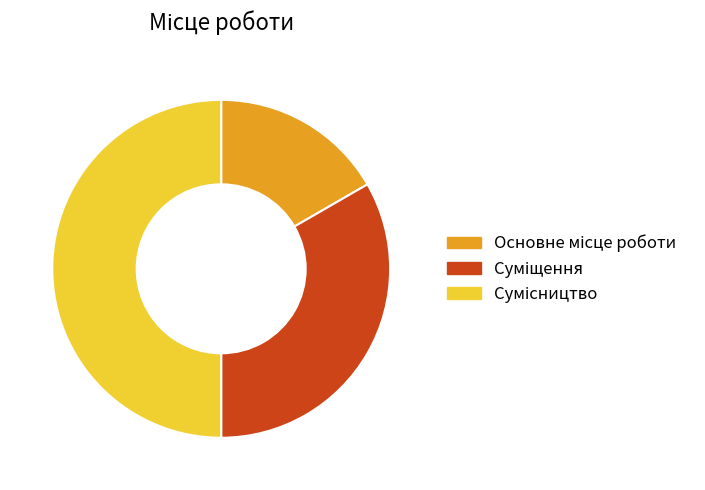

To the nearest percent, what is the average slice percentage?

33%